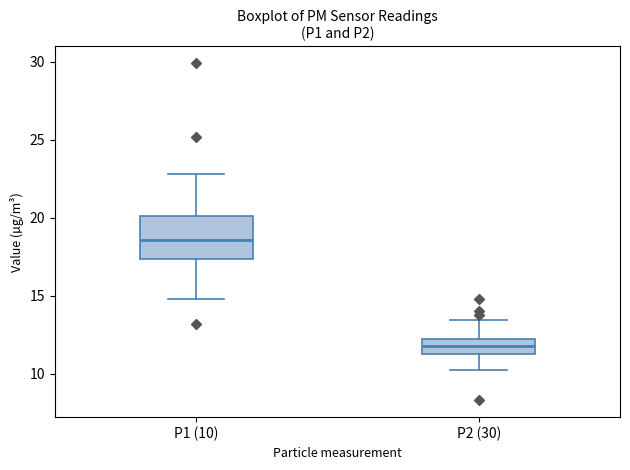

Reading left to right, read every box against the y-axis: the position of its median line, the range the box covers, and the ends of its whiskers. The values are not printed on the chart, so give them approximately, as read against the axis.

P1 (10): median 18.5, box 17.5 to 20.0, whiskers 15.0 to 23.0
P2 (30): median 12.0 (inside the box), box 11.5 to 12.0, whiskers 10.5 to 13.5